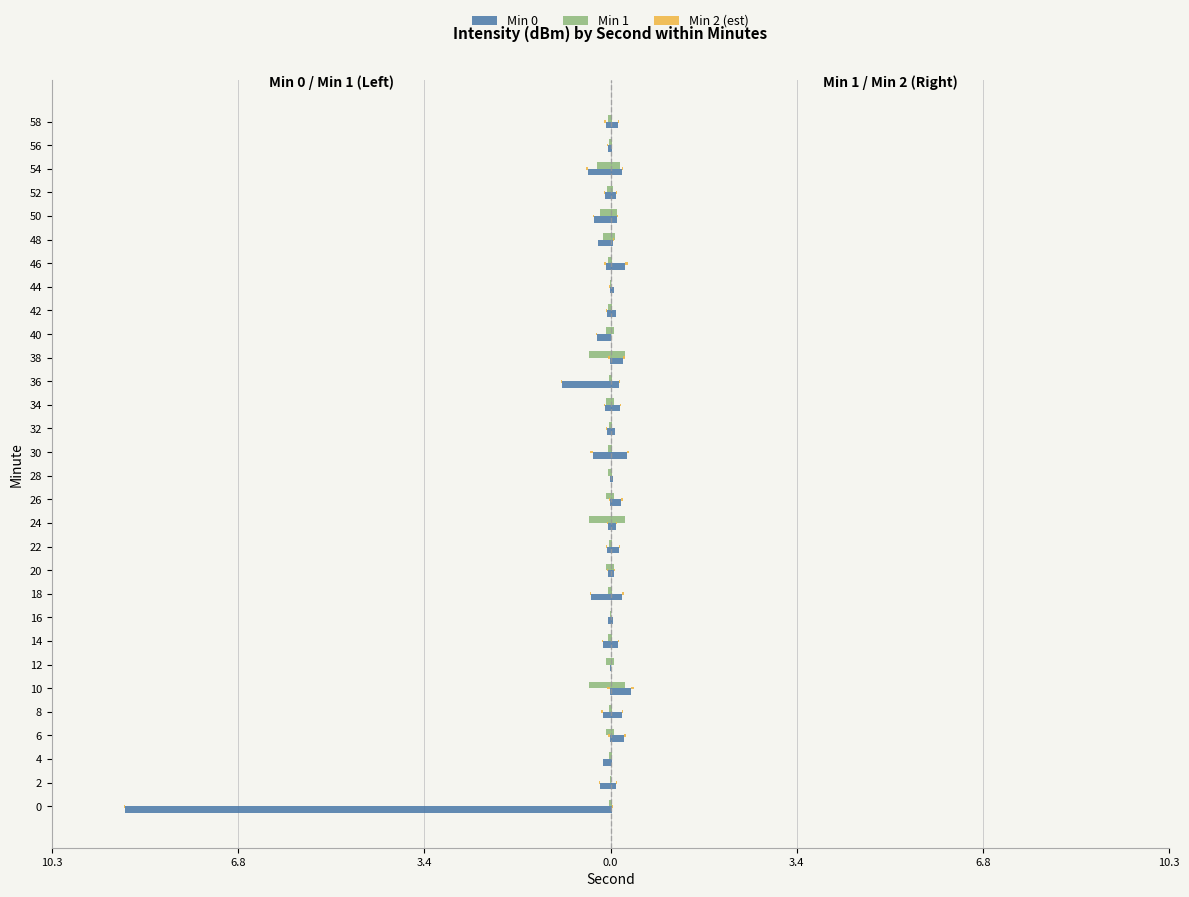

What are all the series names shown in the legend?

Min 0, Min 1, Min 2 (est)